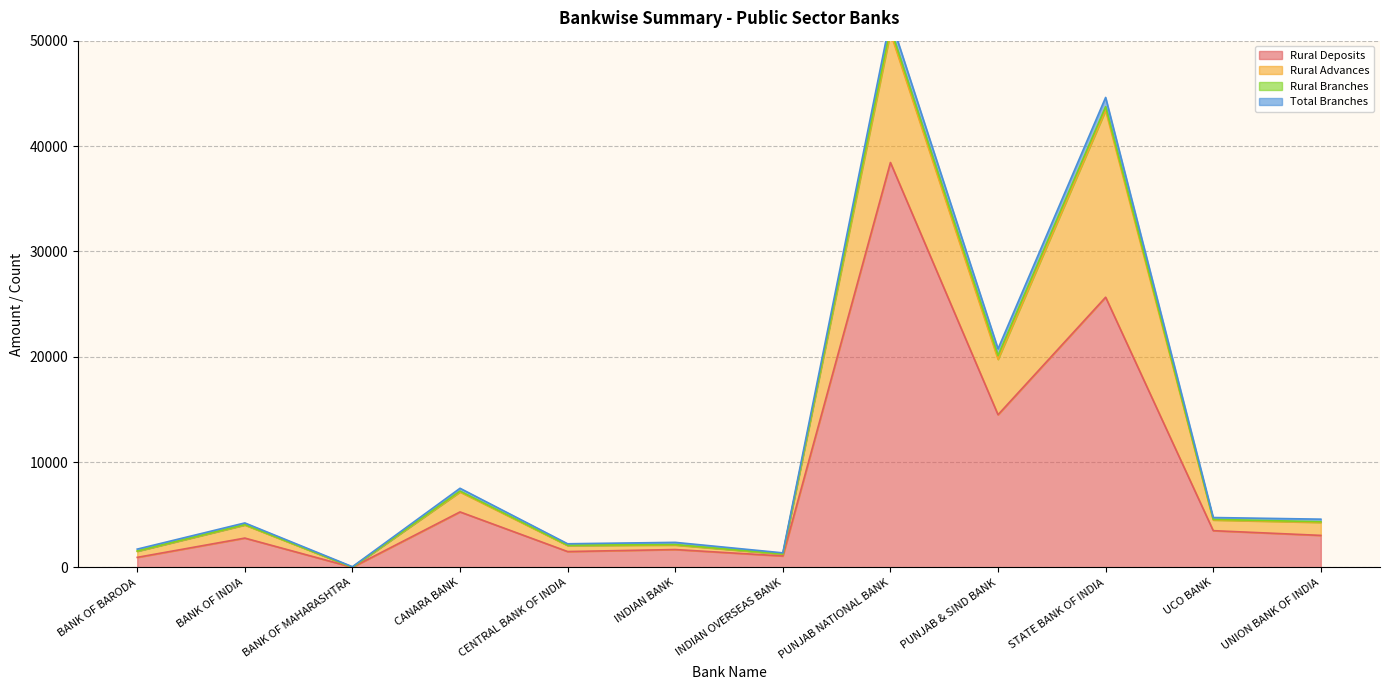

What is the difference between the maximum and second lowest values in the Rural Branches series?

404.0